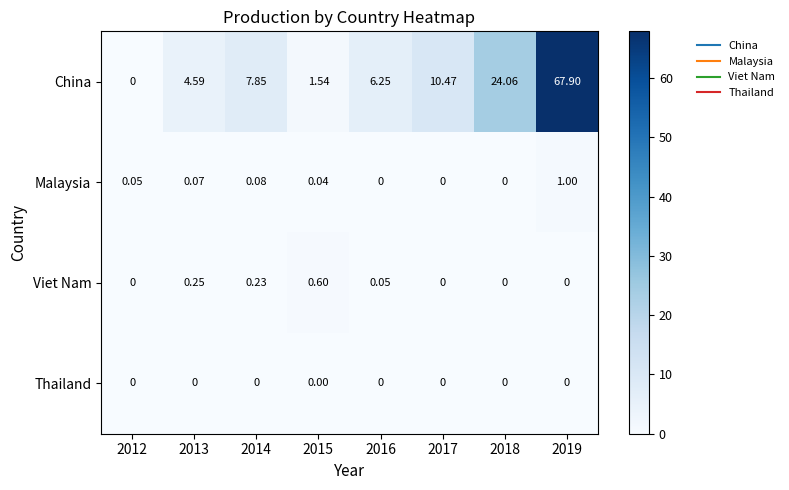

Which series has the largest range (max minus min)?

China